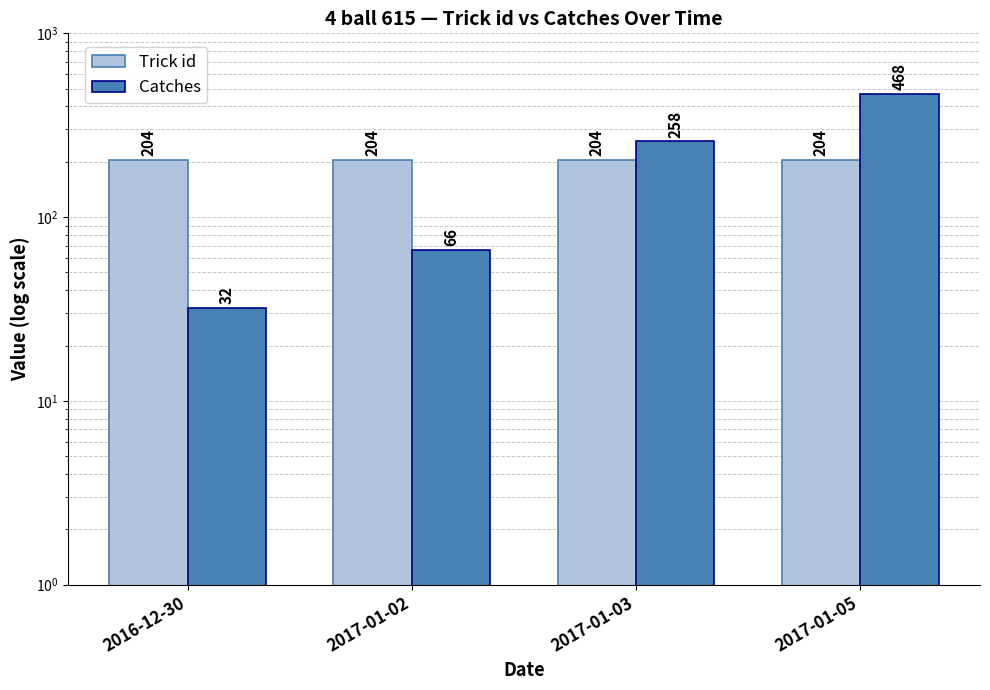

Is the value of Trick id at 2017-01-03 greater than the value of Catches at 2017-01-02?

Yes